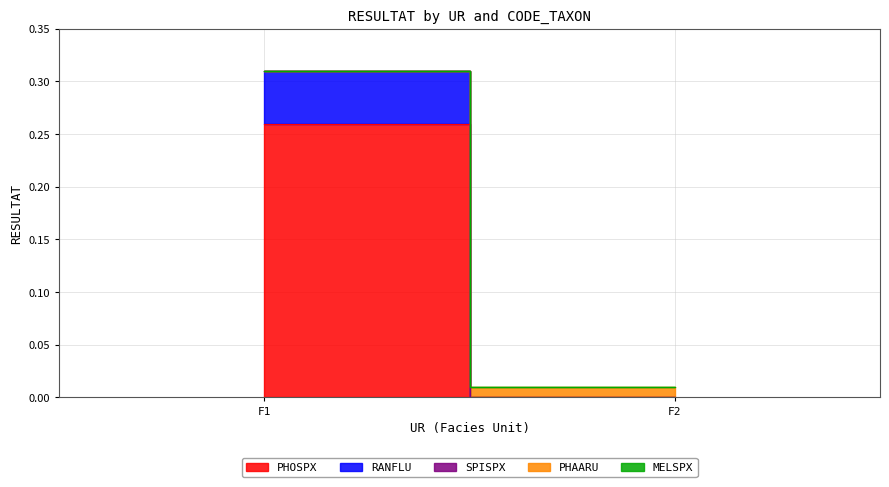

Which label corresponds to the largest value in the chart?

F1